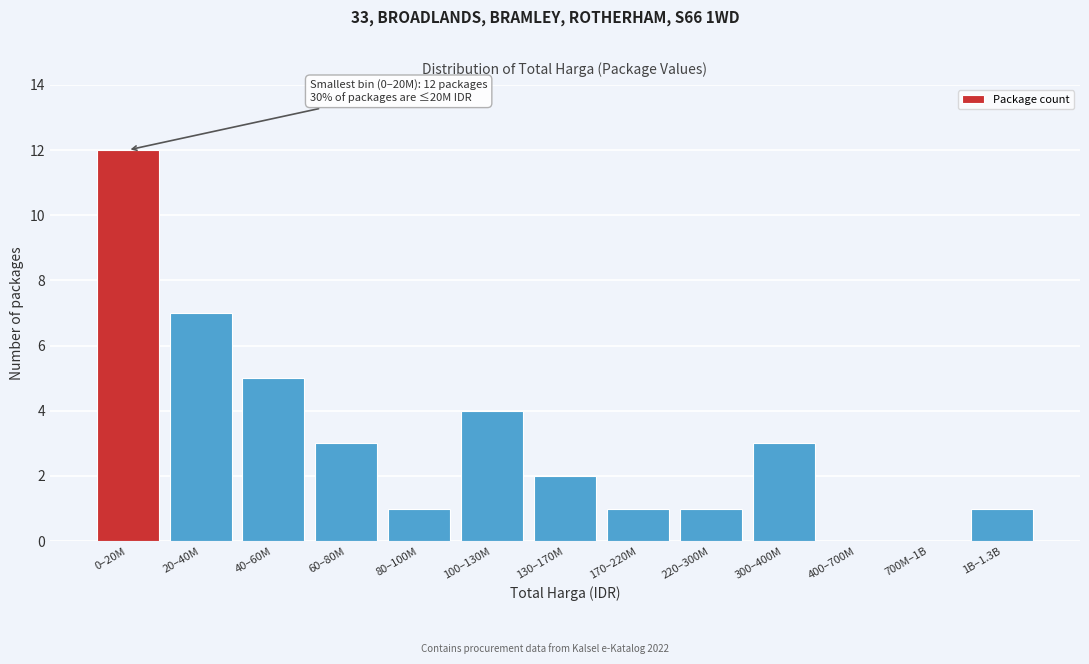

Reading left to right, transcribe all the data shown in this chart.

0–20M=12	20–40M=7	40–60M=5	60–80M=3	80–100M=1	100–130M=4	130–170M=2	170–220M=1	220–300M=1	300–400M=3	400–700M=0	700M–1B=0	1B–1.3B=1